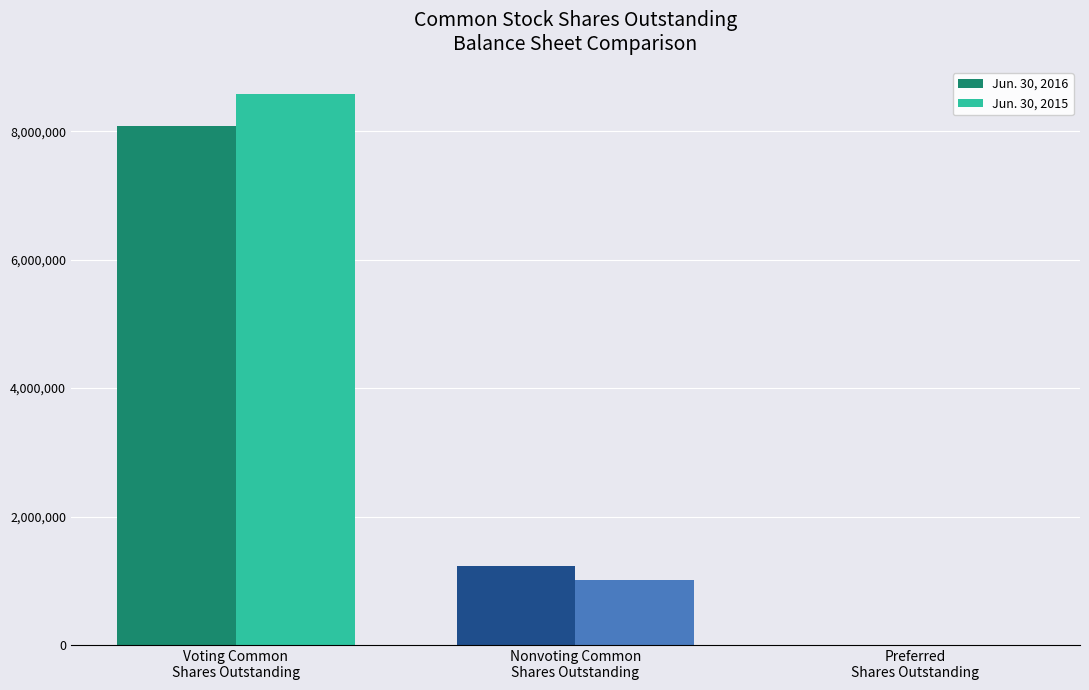

Are the bars grouped side by side (vs. stacked)?

Yes